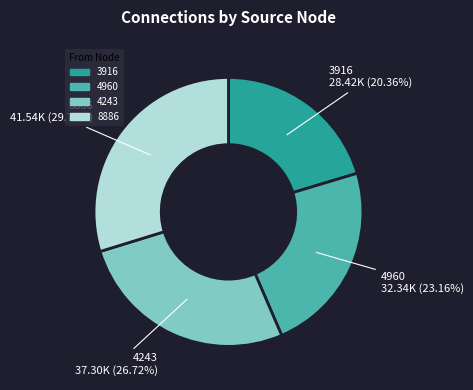

Is there a majority slice in this chart?

No